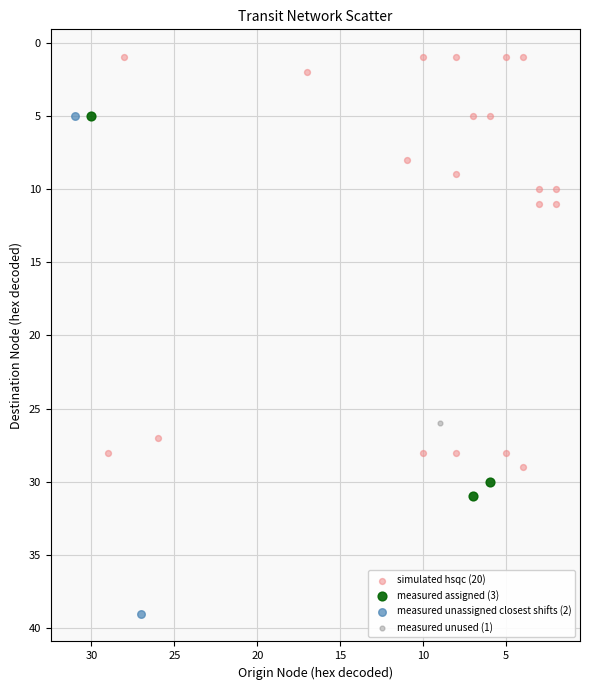

What are all the series names shown in the legend?

simulated hsqc (20), measured assigned (3), measured unassigned closest shifts (2), measured unused (1)